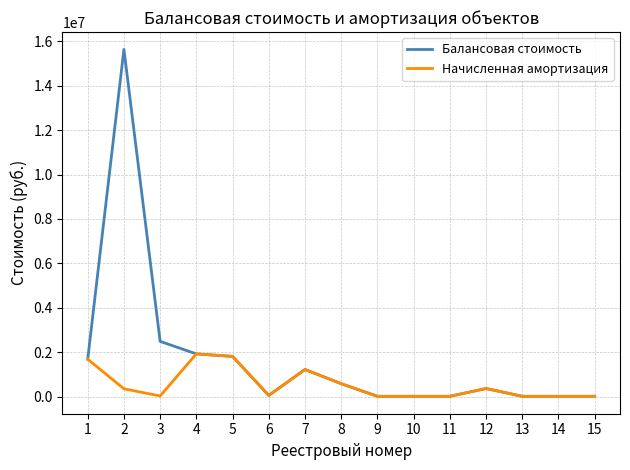

The Начисленная амортизация series shows 9560.4 at 10. True or false?

True